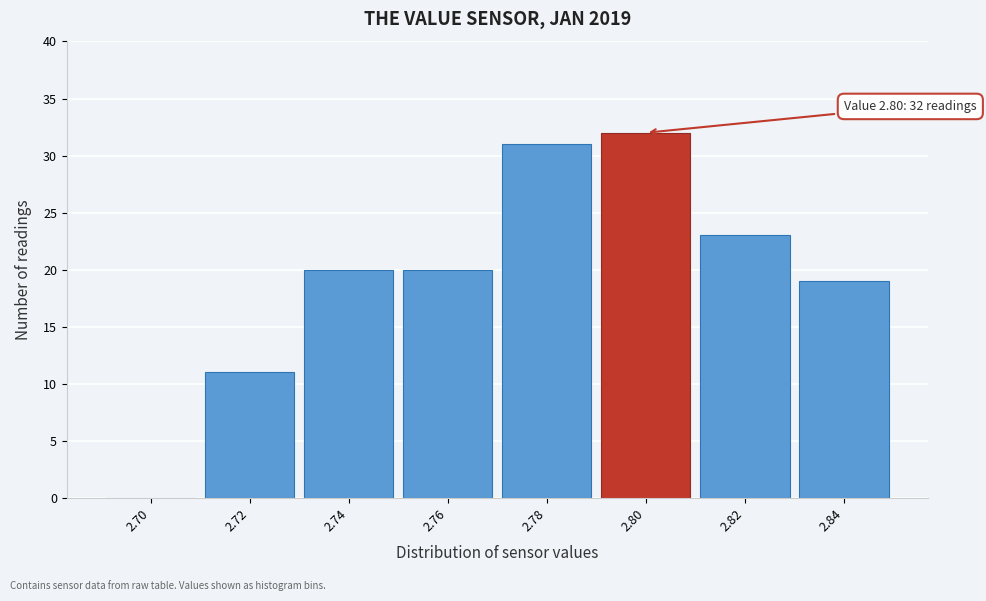

Which range on the x-axis has the tallest bar?

2.79 to 2.81